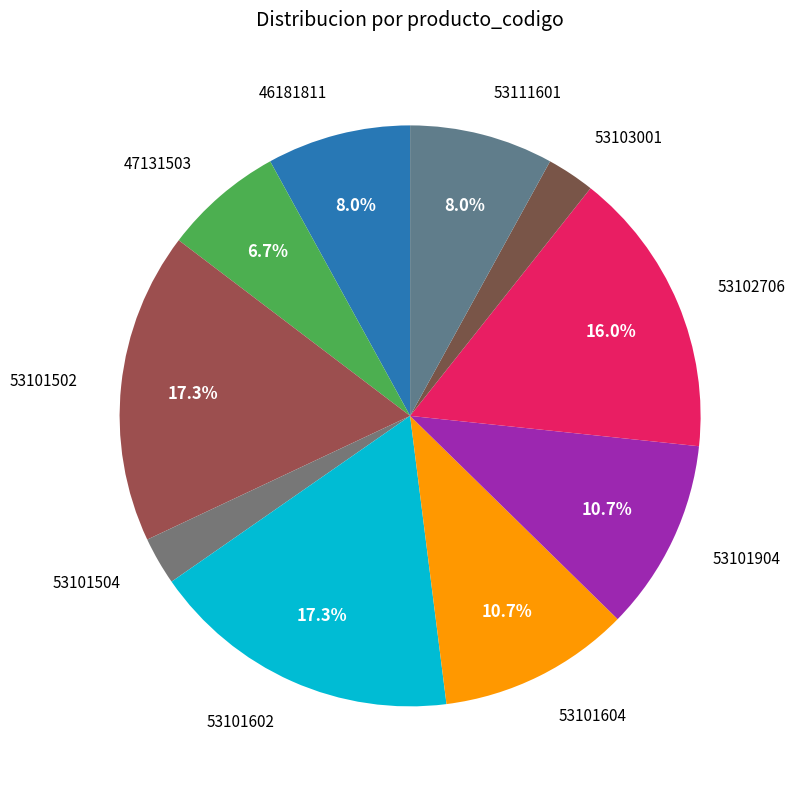

Is the sum of 53101504 and 53101604 greater than half?

No